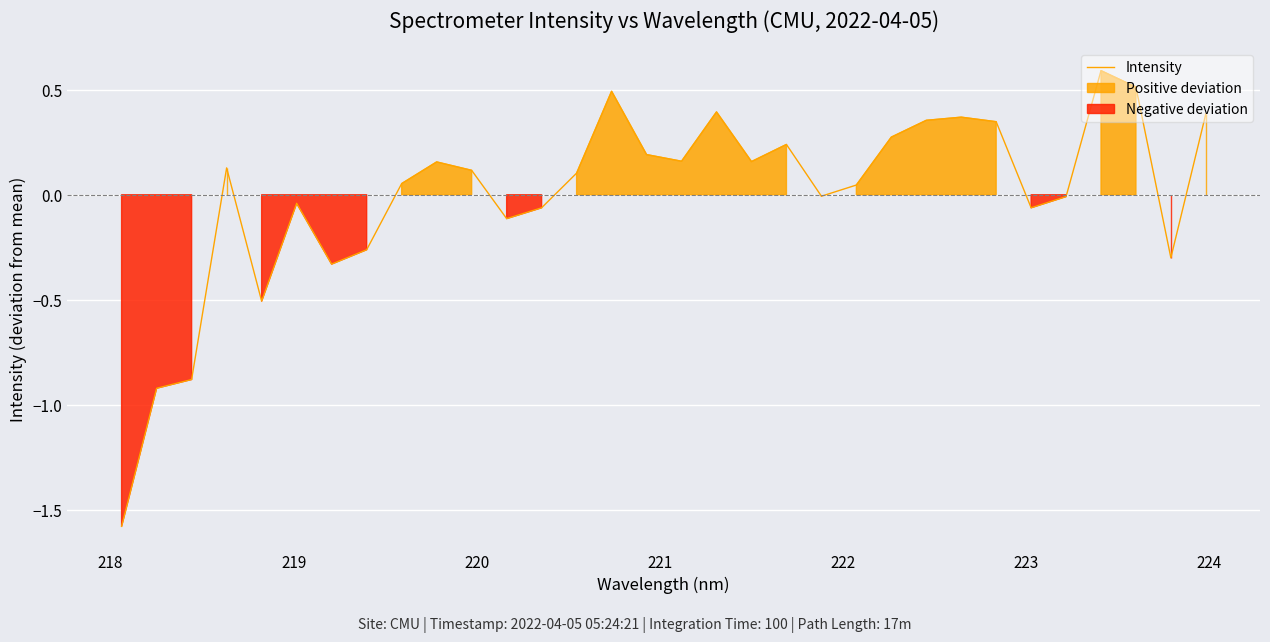

How many lines are shown in the chart?

1